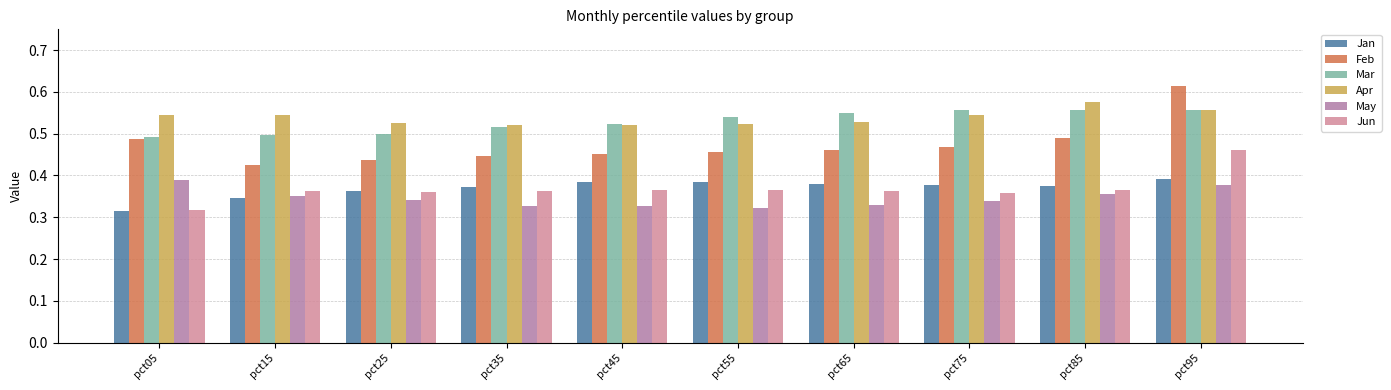

Are the bars horizontal?

No